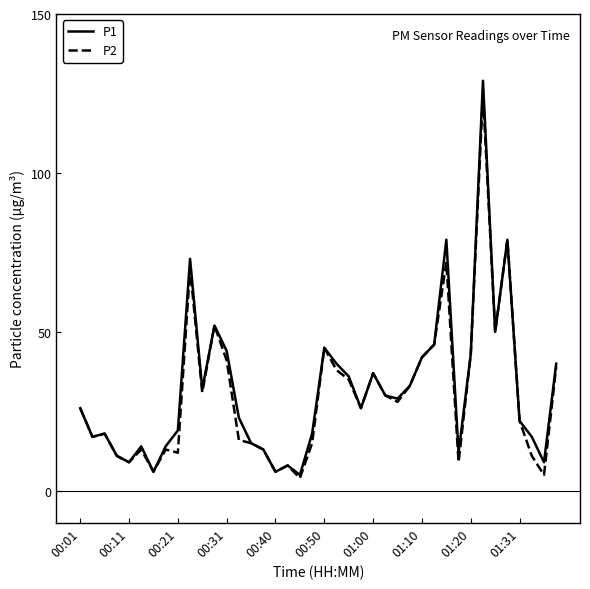

How many lines are shown in the chart?

2